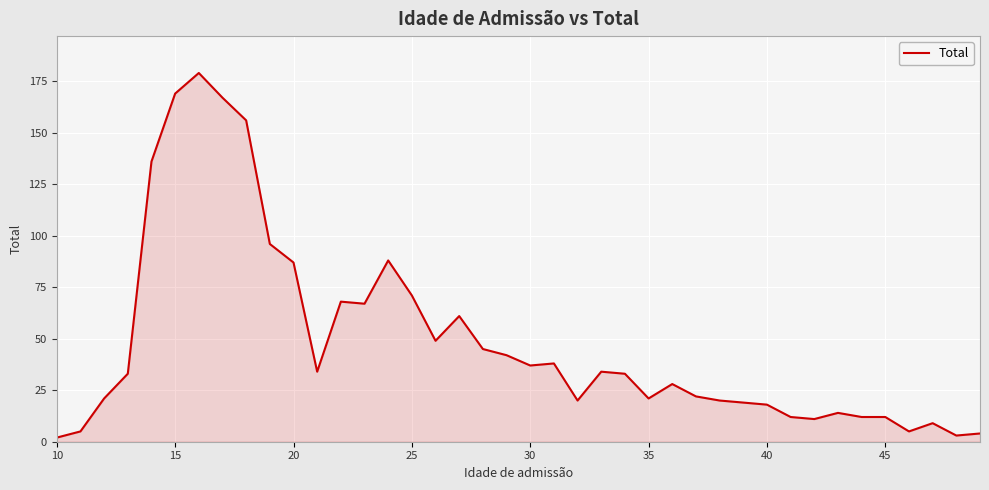

What is the difference between the second highest and minimum values?

167